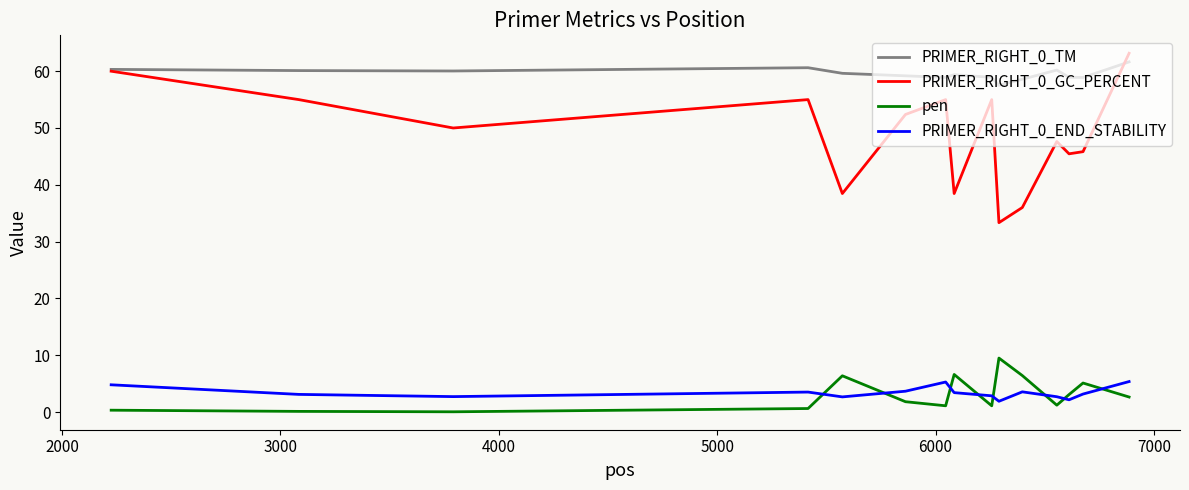

What is the greatest value displayed?

63.2